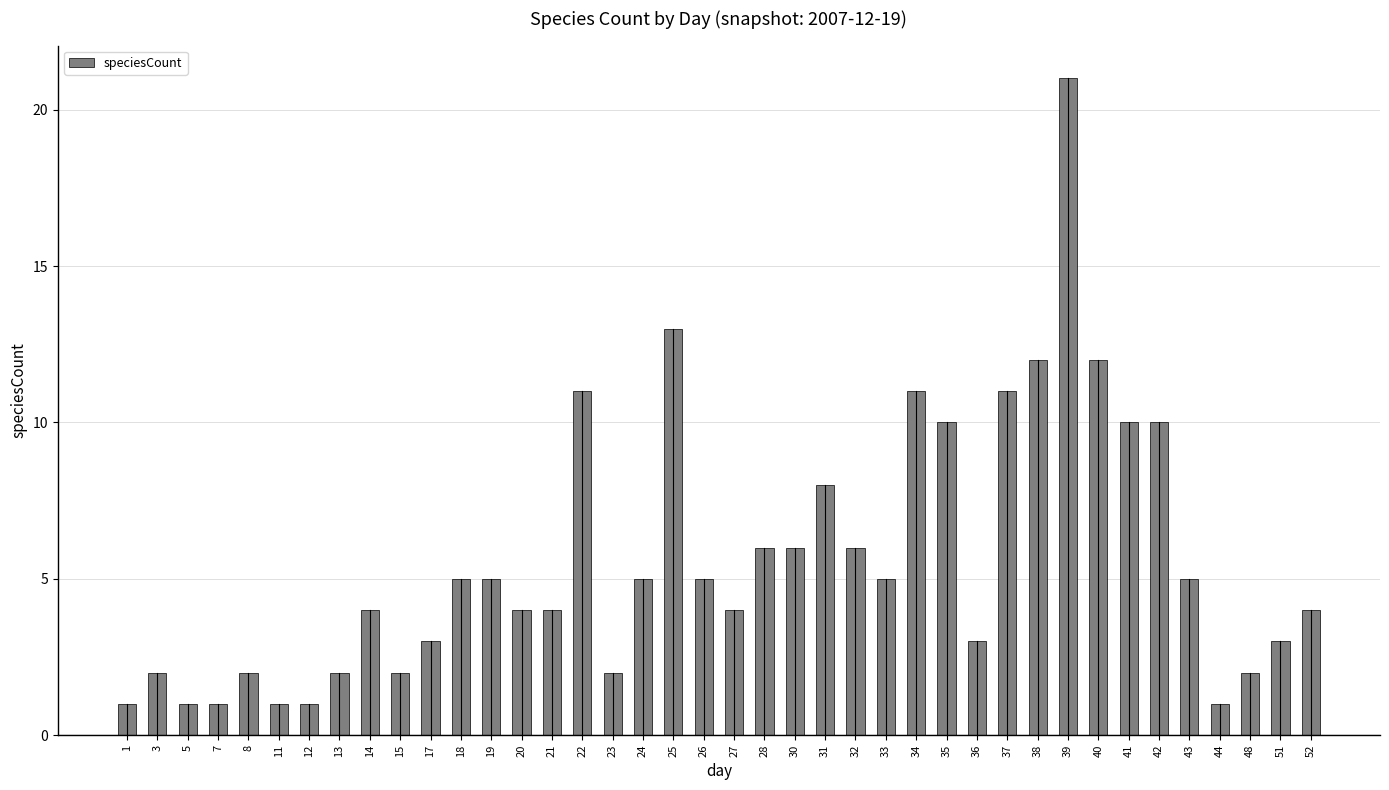

What is the difference between the values at 25 and 37?

2